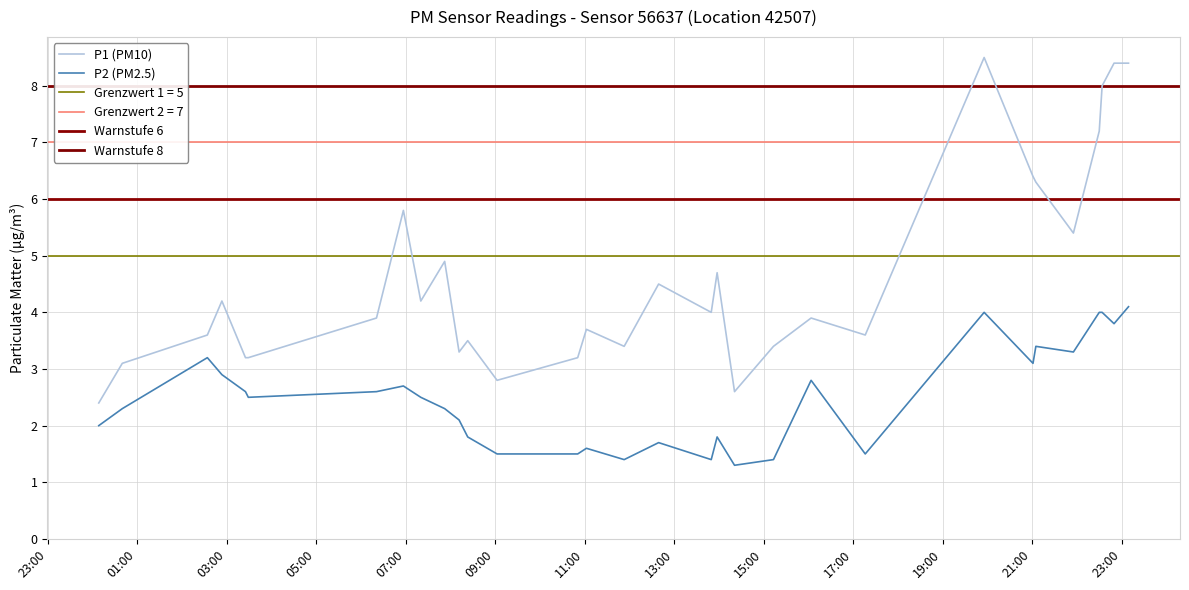

What is the highest value of the P2 (PM2.5) series?

4.1